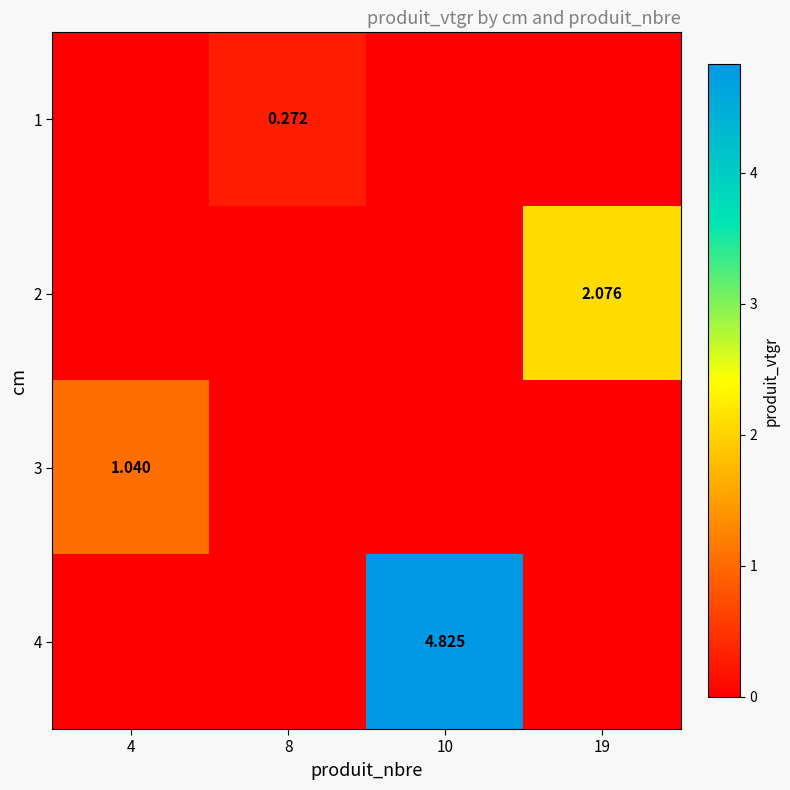

What is the difference between the maximum and minimum values in the 3 series?

1.0